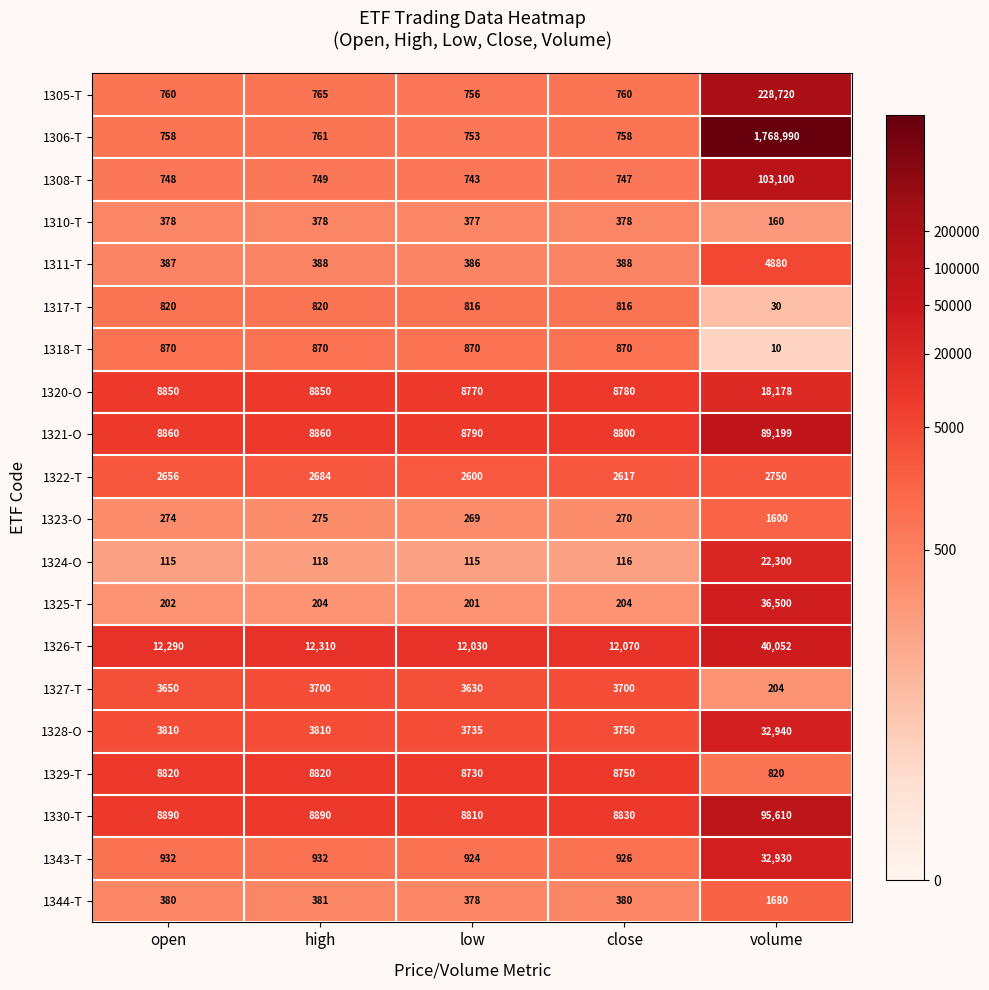

Which category has the lowest value across all series?

volume